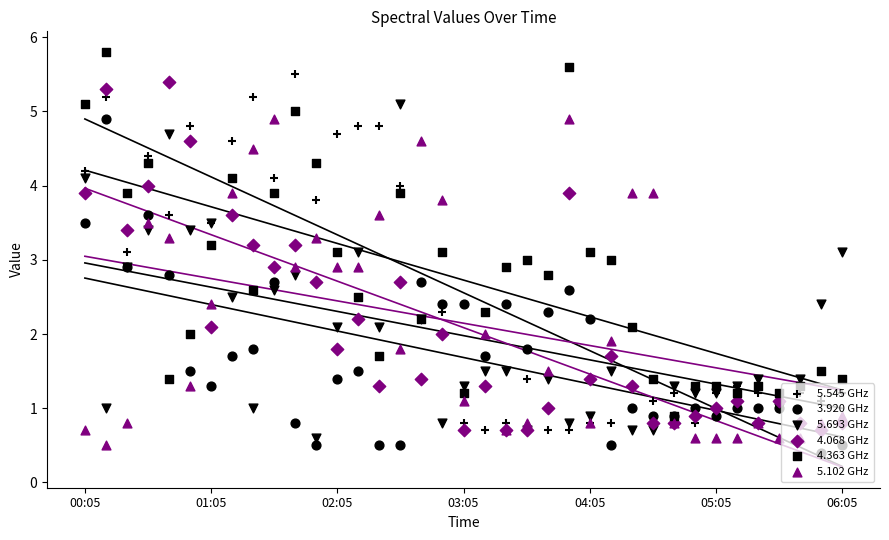

Which series reaches the minimum Y coordinate?

3.920 GHz